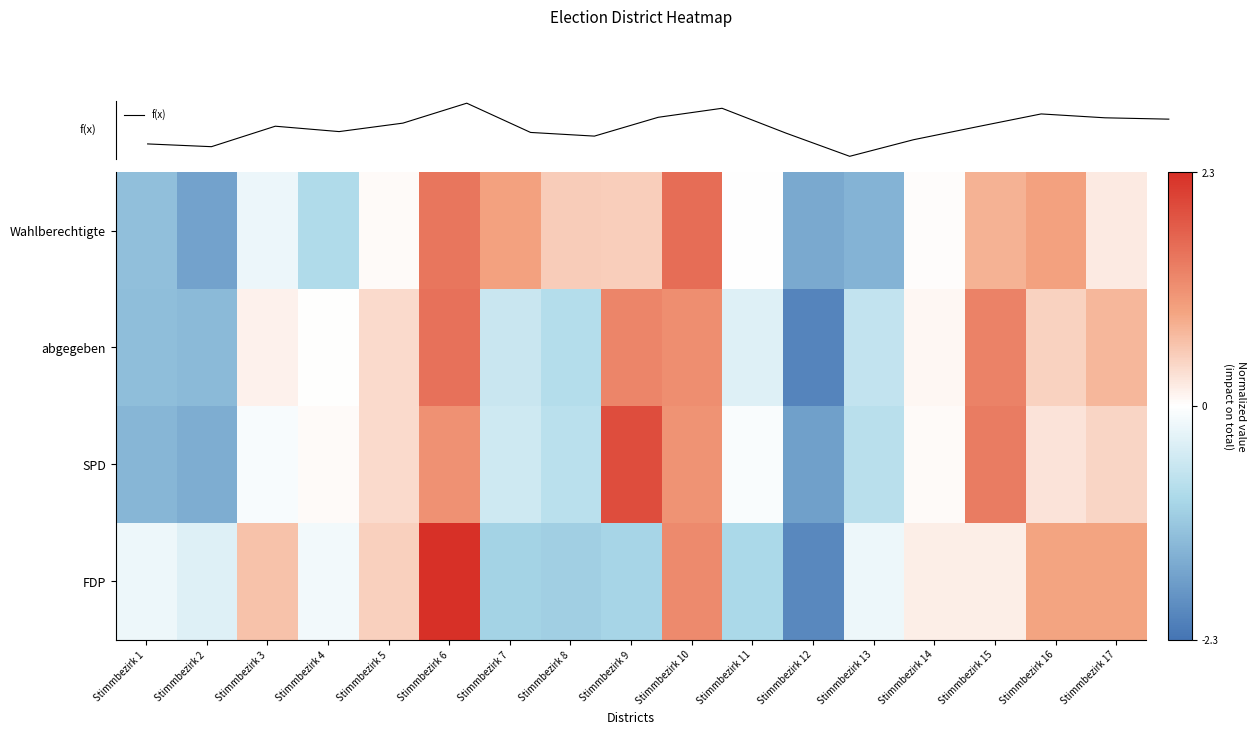

The value of FDP at Stimmbezirk 8 is -0.3. True or false?

False